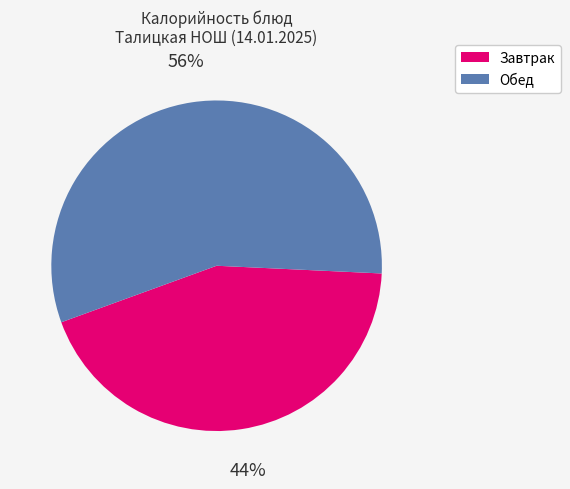

Does any single category account for the majority?

Yes